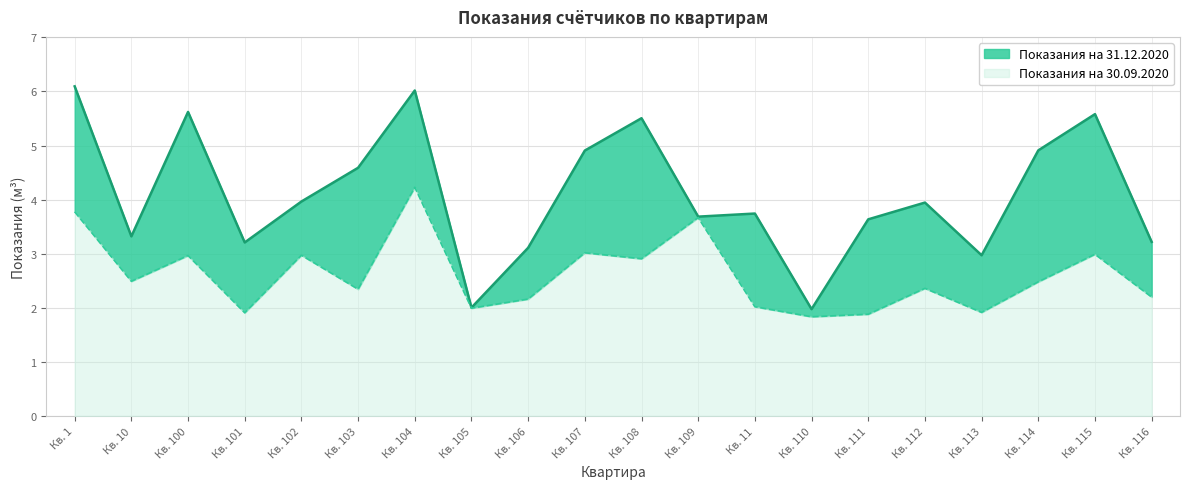

What is the label of the 5th point from the right?

Кв. 112